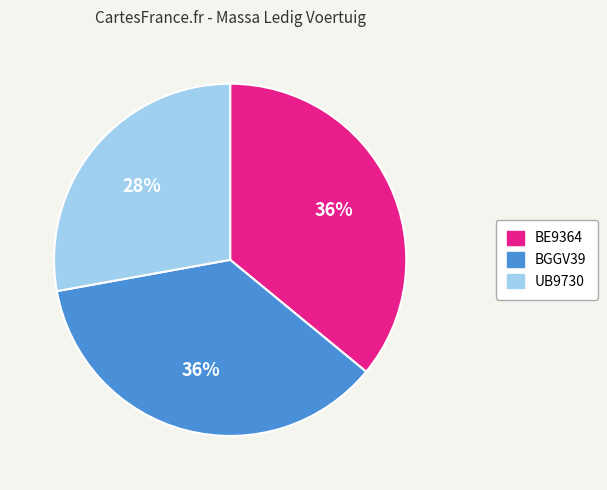

Approximately how many times larger is the value at BGGV39 compared to BE9364?

1.0